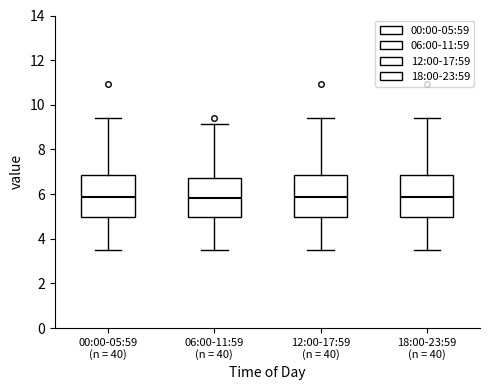

Reading left to right, read every box against the y-axis: the position of its median line, the range the box covers, and the ends of its whiskers. The values are not printed on the chart, so give them approximately, as read against the axis.

00:00-05:59 (n = 40): median 5.8, box 5.0 to 6.8, whiskers 3.6 to 9.4
06:00-11:59 (n = 40): median 5.8, box 5.0 to 6.8, whiskers 3.6 to 9.2
12:00-17:59 (n = 40): median 5.8, box 5.0 to 6.8, whiskers 3.6 to 9.4
18:00-23:59 (n = 40): median 5.8, box 5.0 to 6.8, whiskers 3.6 to 9.4